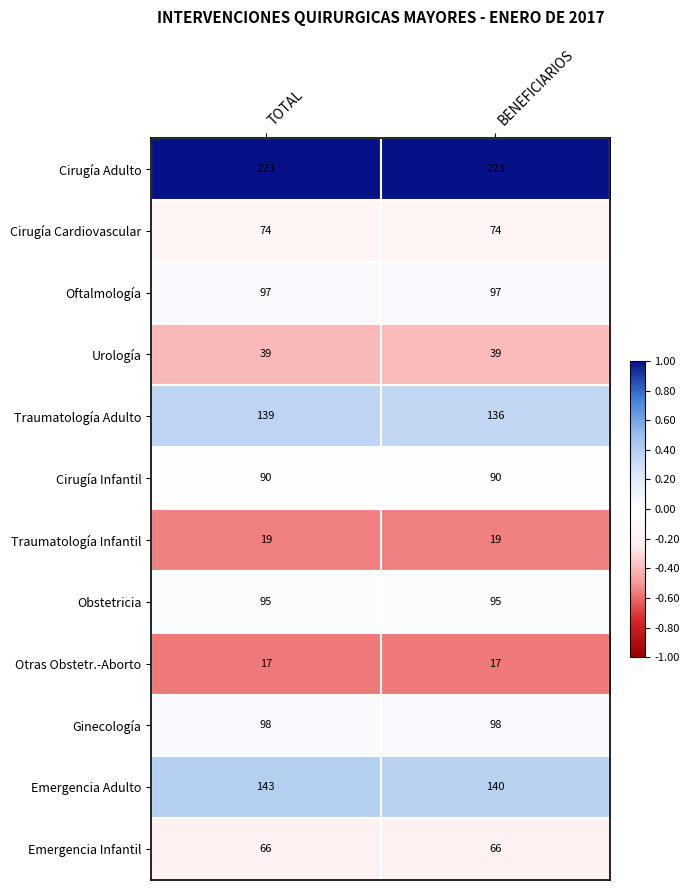

What is the difference between the highest and lowest values at TOTAL?

206